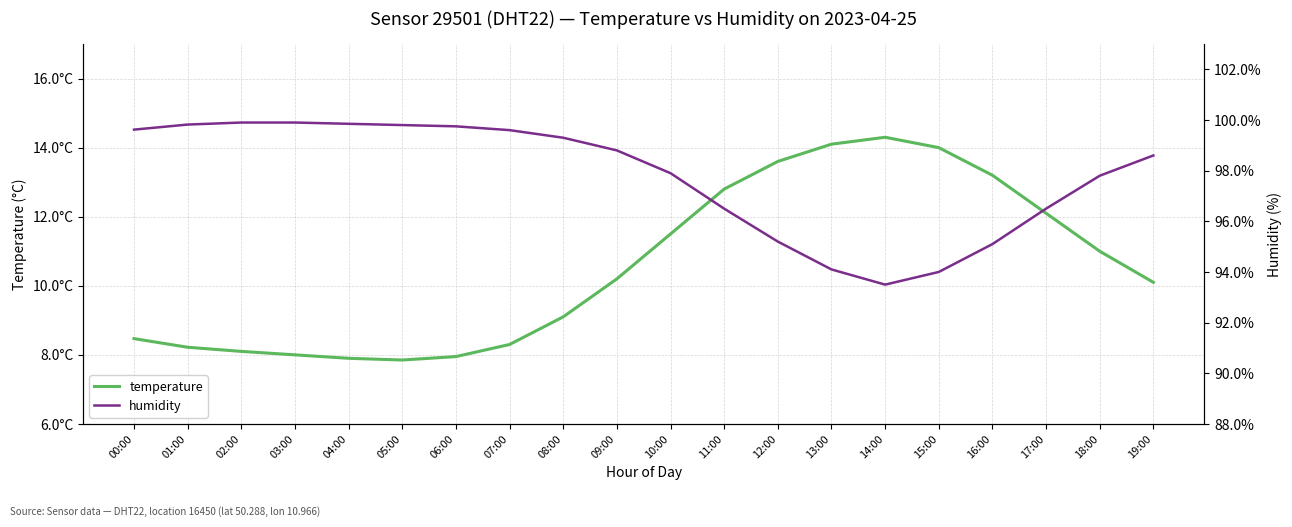

Between 17:00 and 14:00, which is larger?

14:00